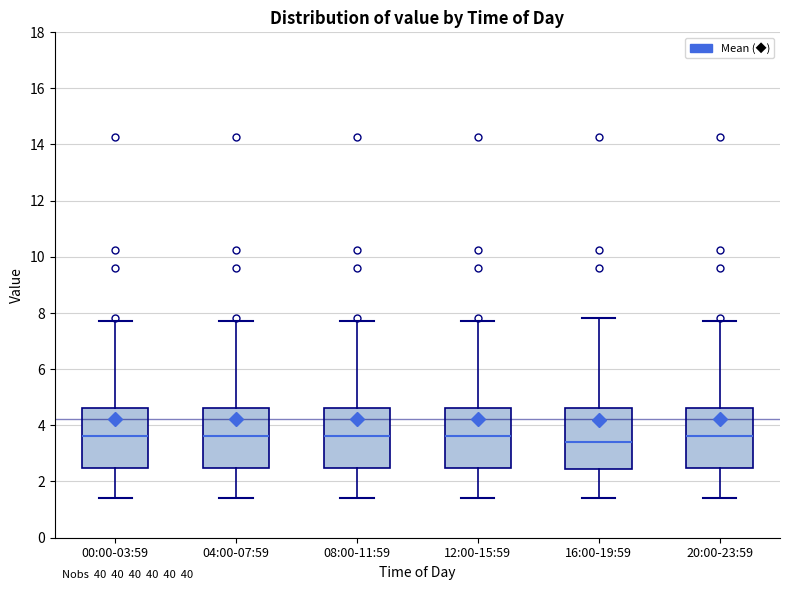

Reading left to right, transcribe this box plot: for each box, give where its median line is, the range the box spans, and where its two whiskers end, as read against the y-axis. The values are not printed on the chart, so give them approximately, as read against the axis.

00:00-03:59: median 3.6, box 2.4 to 4.6, whiskers 1.4 to 7.8
04:00-07:59: median 3.6, box 2.4 to 4.6, whiskers 1.4 to 7.8
08:00-11:59: median 3.6, box 2.4 to 4.6, whiskers 1.4 to 7.8
12:00-15:59: median 3.6, box 2.4 to 4.6, whiskers 1.4 to 7.8
16:00-19:59: median 3.4, box 2.4 to 4.6, whiskers 1.4 to 7.8
20:00-23:59: median 3.6, box 2.4 to 4.6, whiskers 1.4 to 7.8